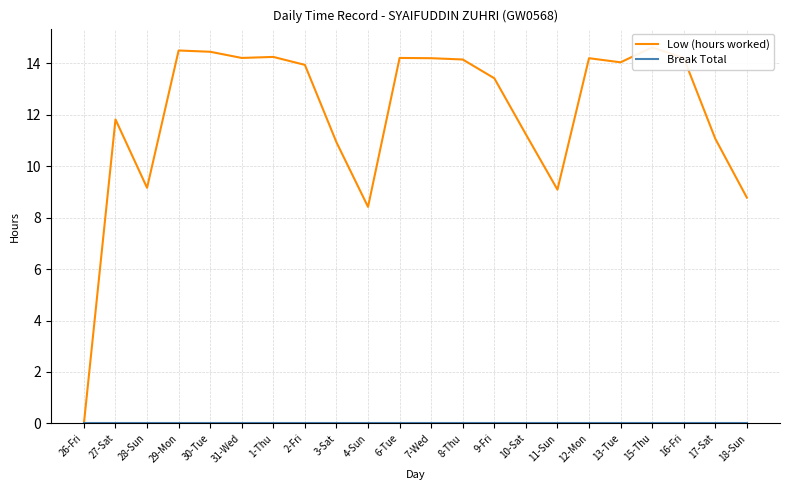

At how many categories does at least one series exceed 8?

21